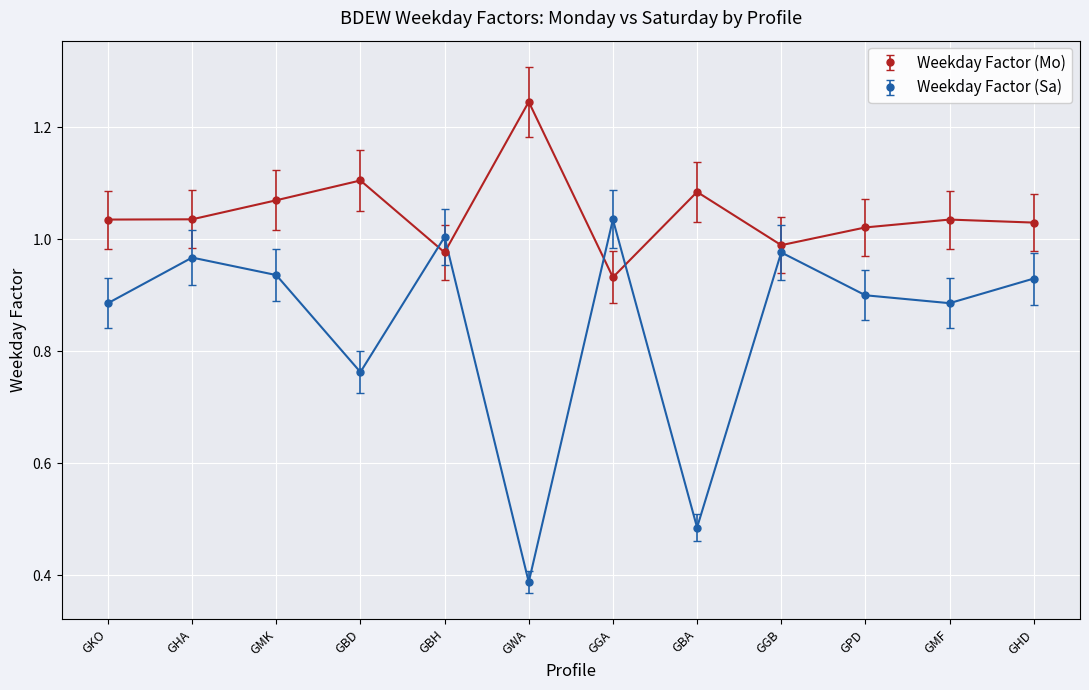

What is the label of the 9th point from the right?

GBD